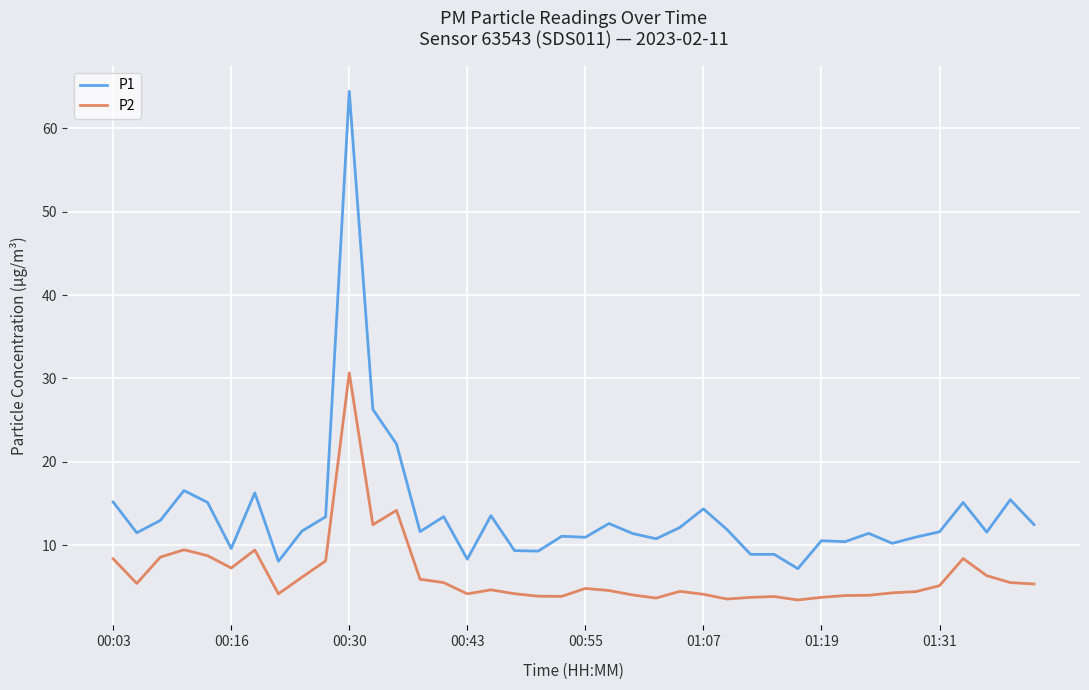

Which series has the widest spread of values?

P1